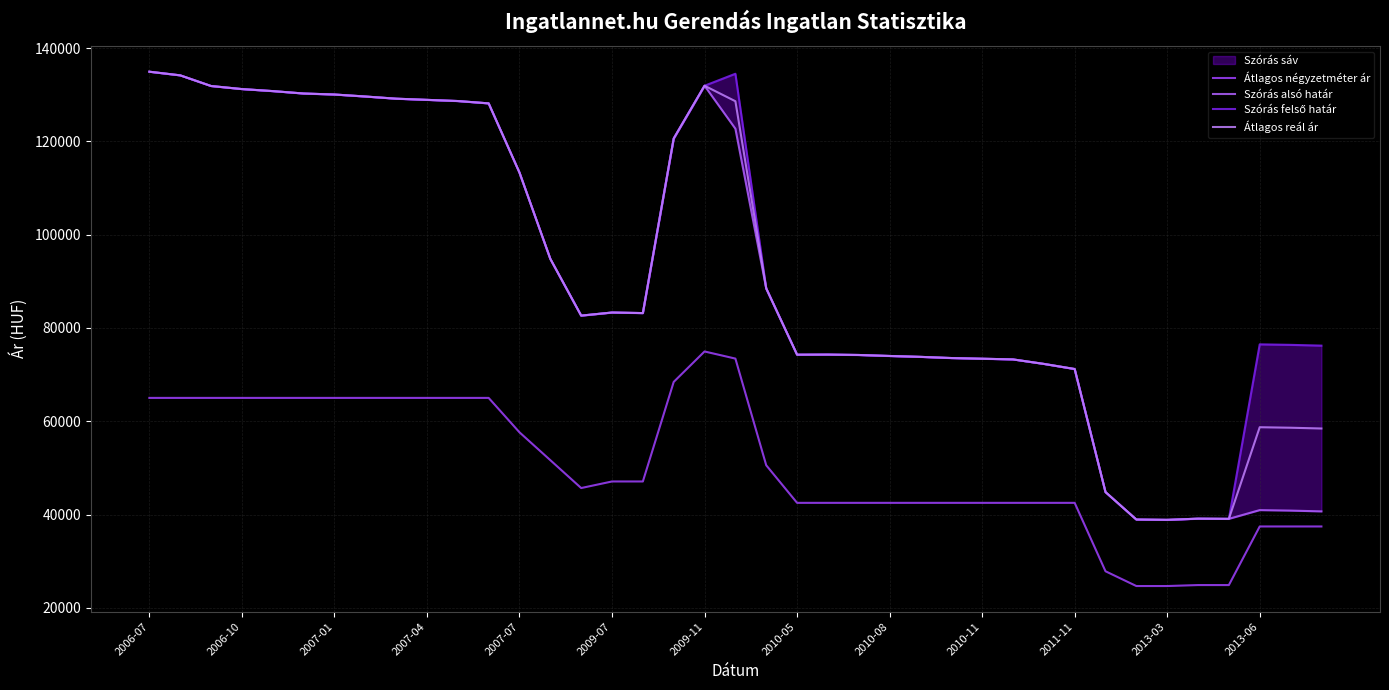

True or false: Szórás felső határ has more than 2 interior local peaks.

True